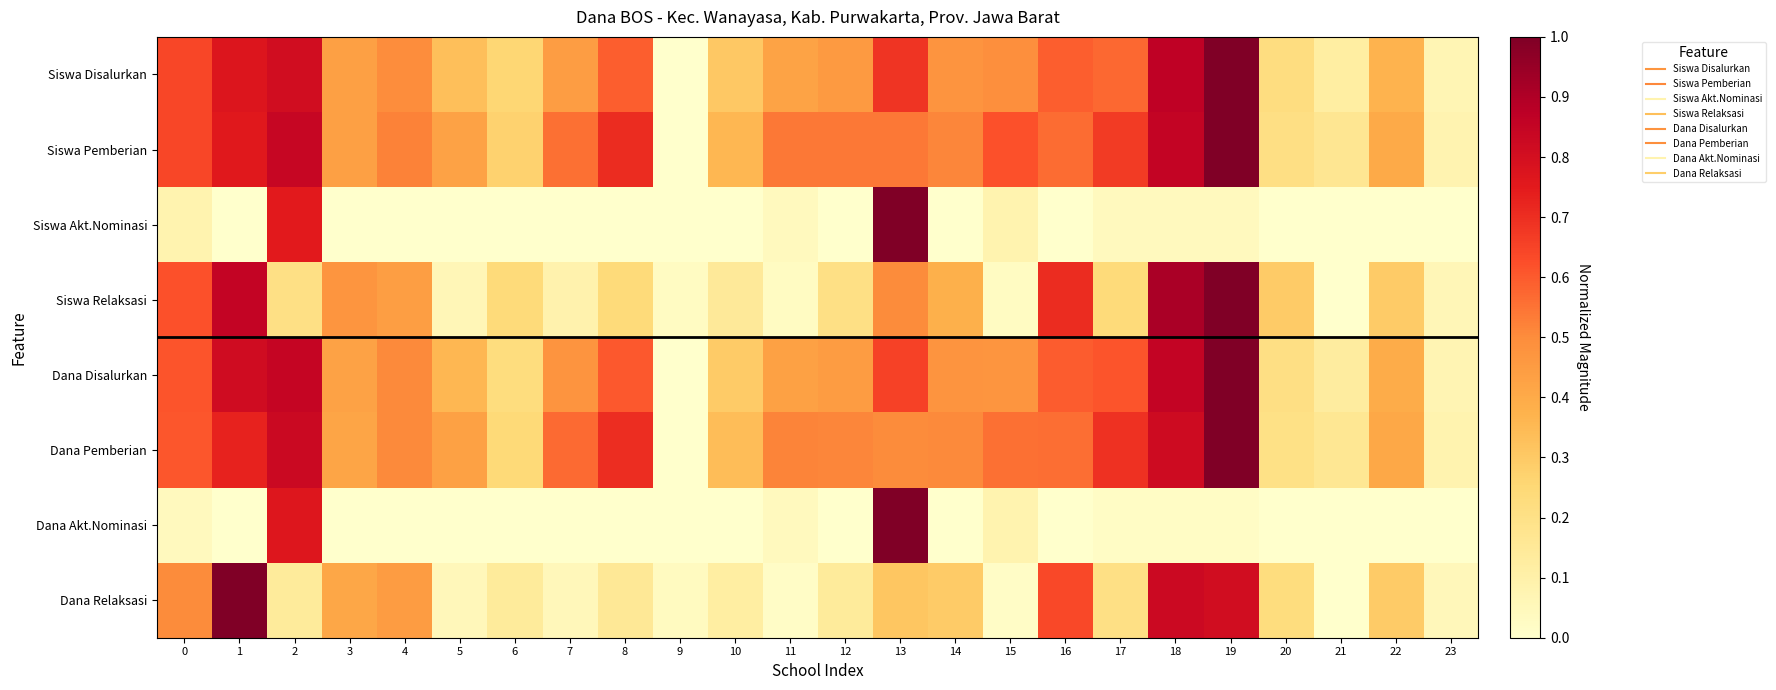

What is the greatest value displayed?

1.0